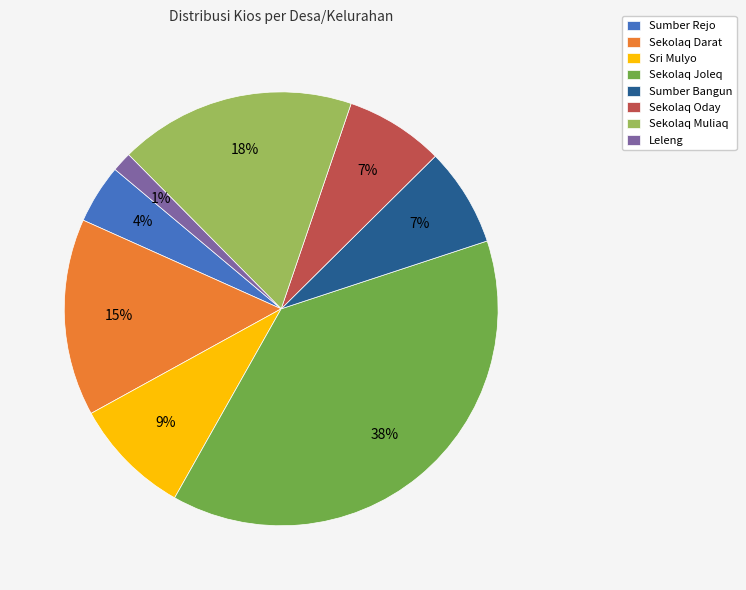

Between Sekolaq Oday and Sumber Rejo, which is larger?

Sekolaq Oday